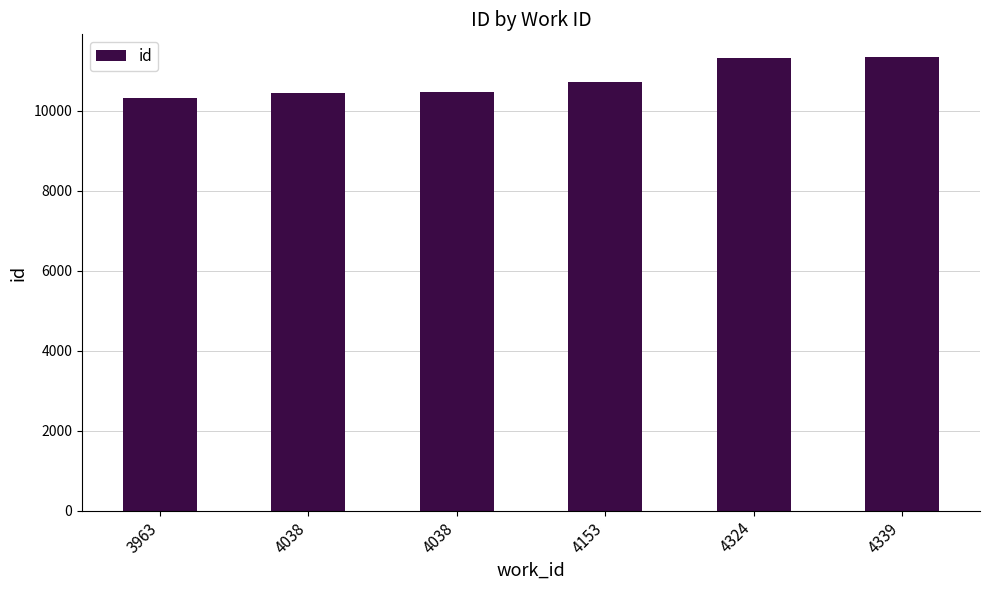

Rank the categories by value from lowest to highest.

3963, 4038, 4038, 4153, 4324, 4339